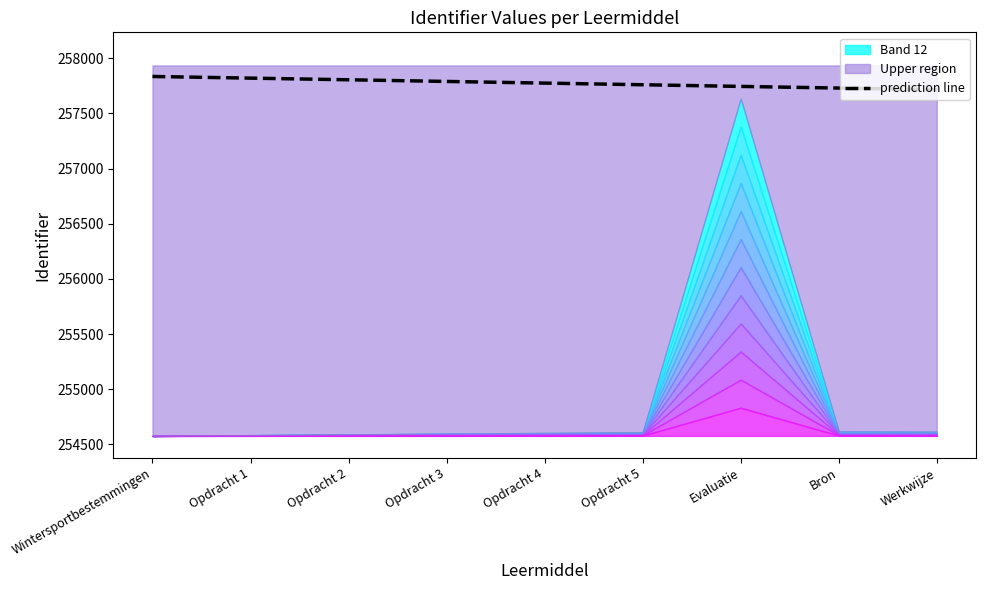

Is it true that the value at Opdracht 2 is 452889?

False